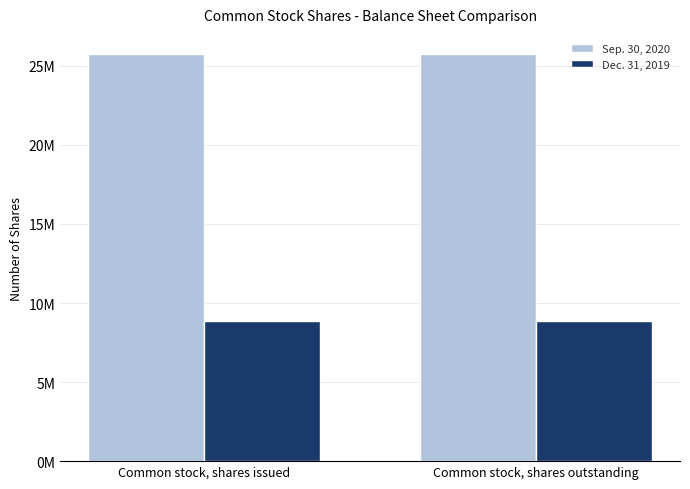

Does the chart contain any negative values?

No